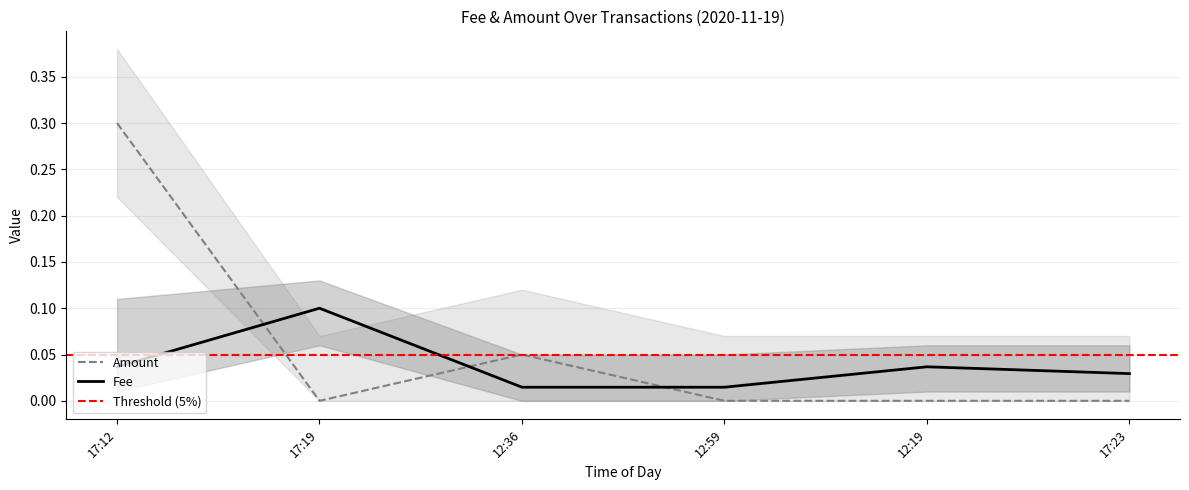

What is the label of the 4th point from the left?

12:59